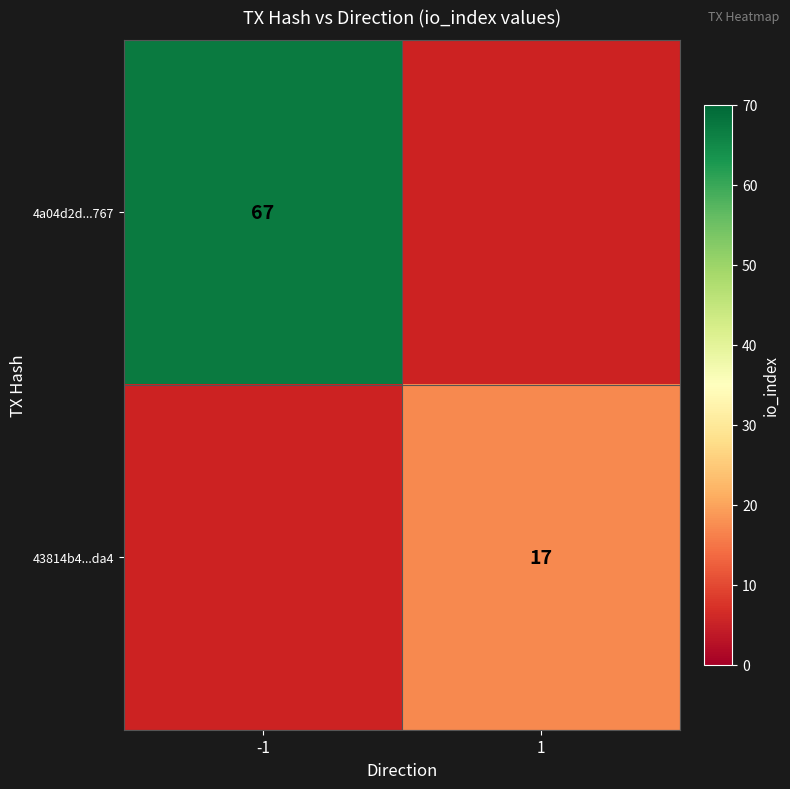

True or false: 43814b4...da4 has a value of 17 at 1.

True